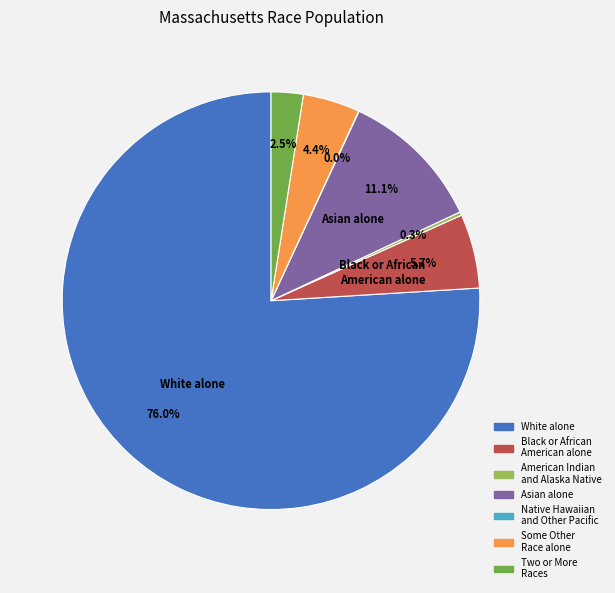

Does any single category account for the majority?

Yes